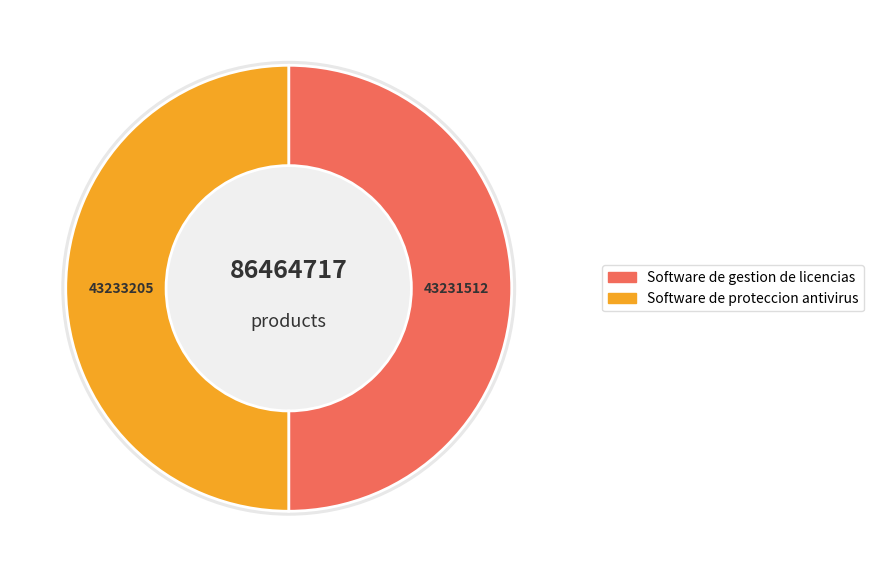

How many slices are in this pie chart?

2